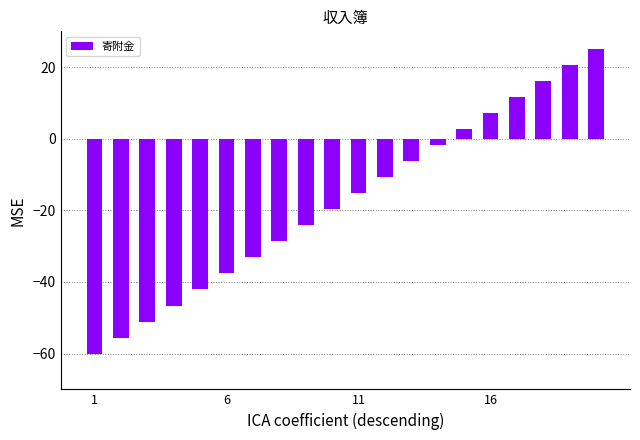

What is the average value?

-17.5